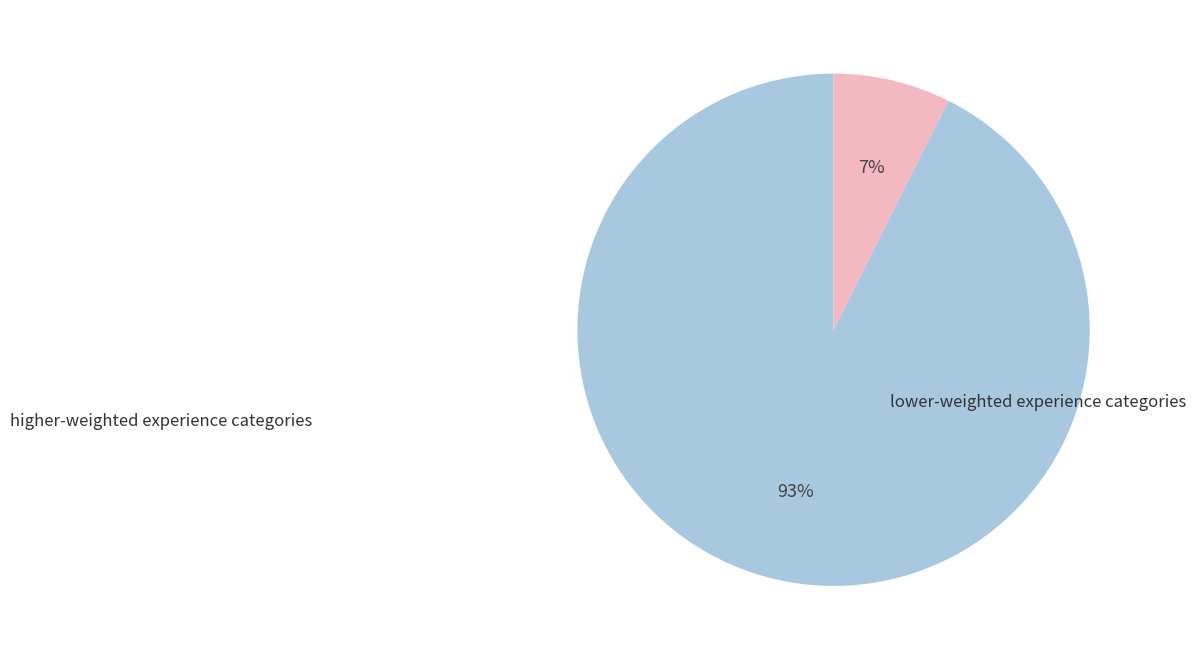

Is there any slice that represents more than half of the pie?

Yes